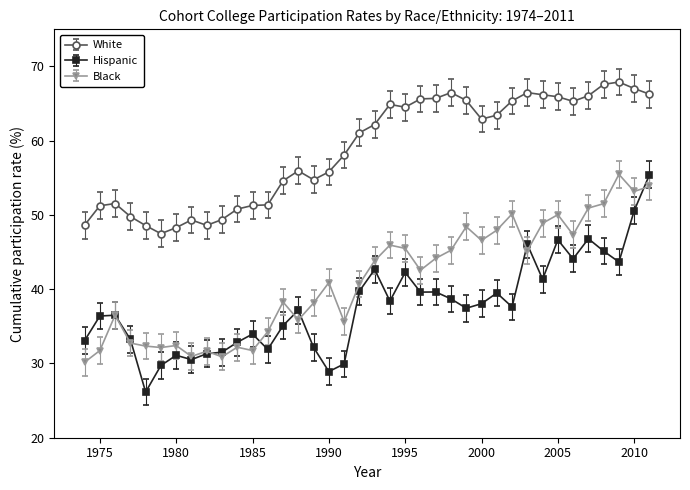

Rank the series by their average value, from highest to lowest.

White, Black, Hispanic